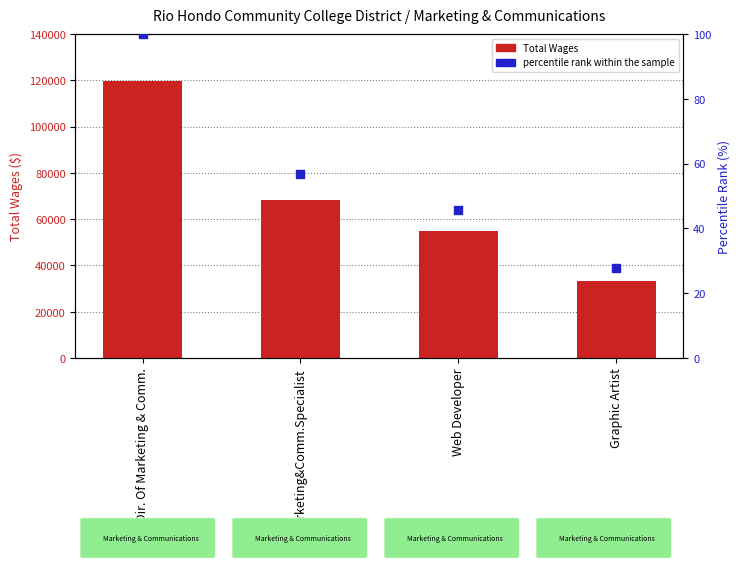

At how many categories does at least one series exceed 78030?

1